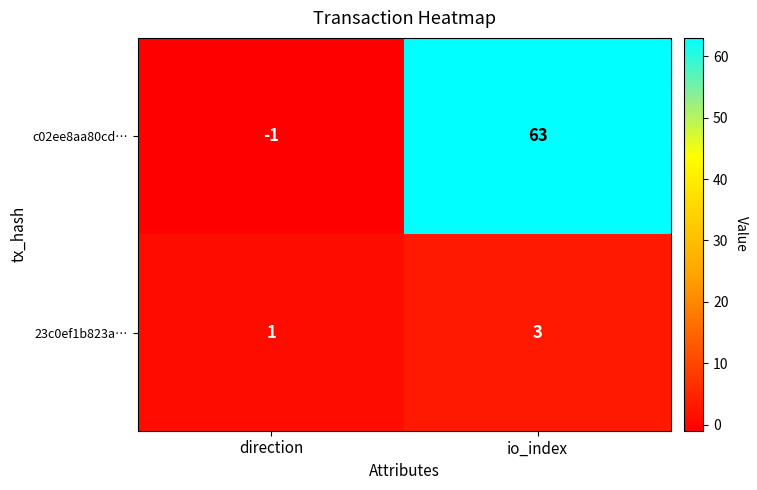

Reading left to right, list all the values displayed in this chart.

c02ee8aa80cd…: -1	63
23c0ef1b823a…: 1	3